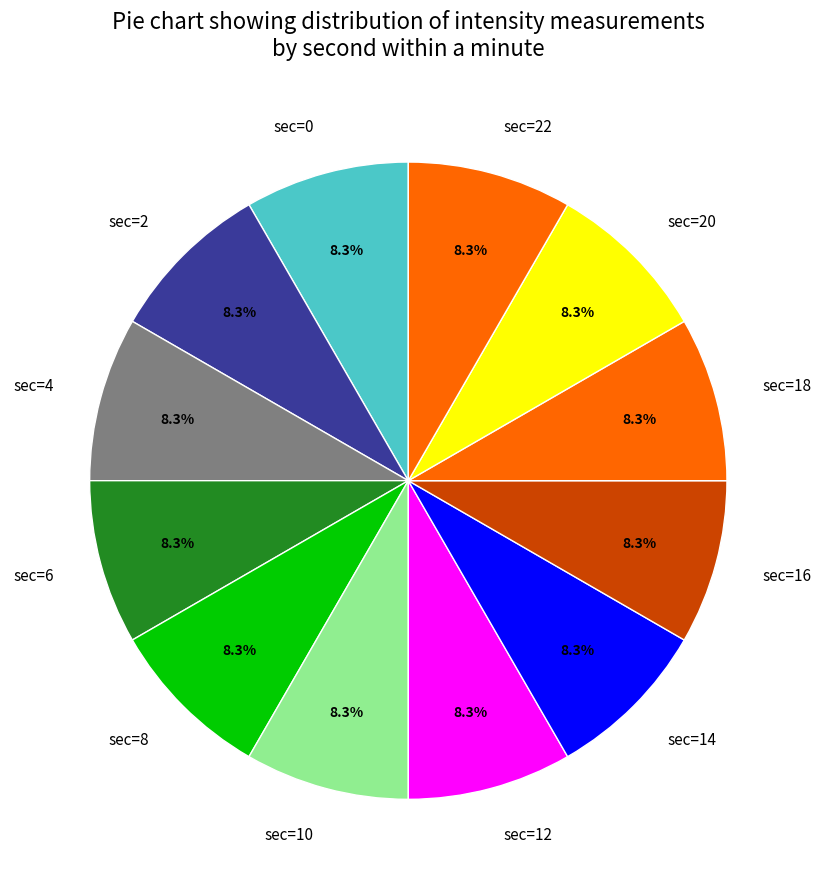

What percentage is NOT represented by sec=0?

91.7%